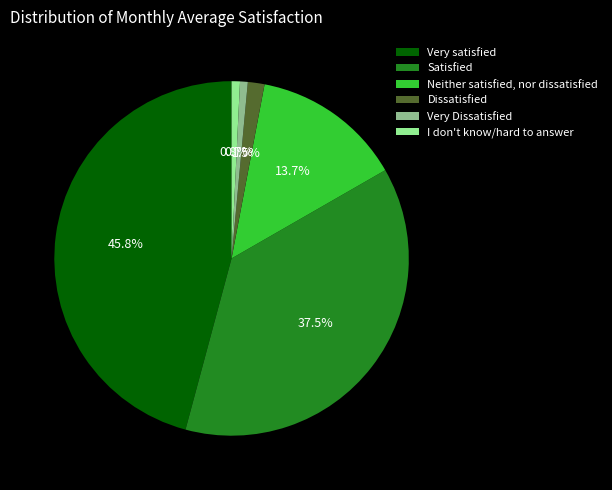

Between Satisfied and Dissatisfied, which is larger?

Satisfied